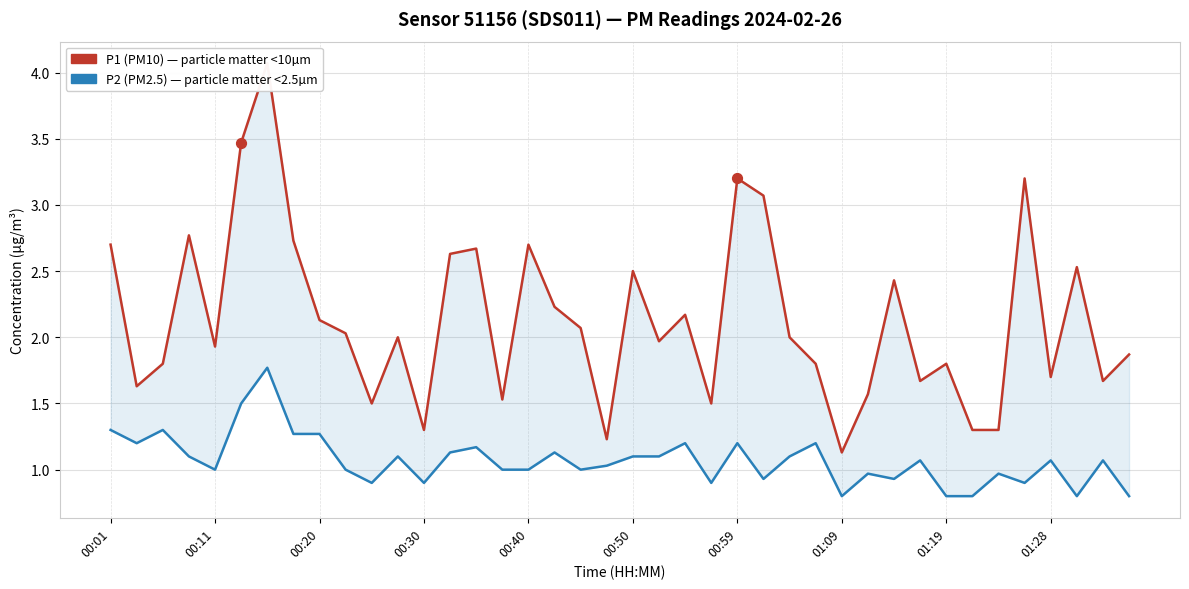

What are all the series names shown in the legend?

P1 (PM10), P2 (PM2.5)